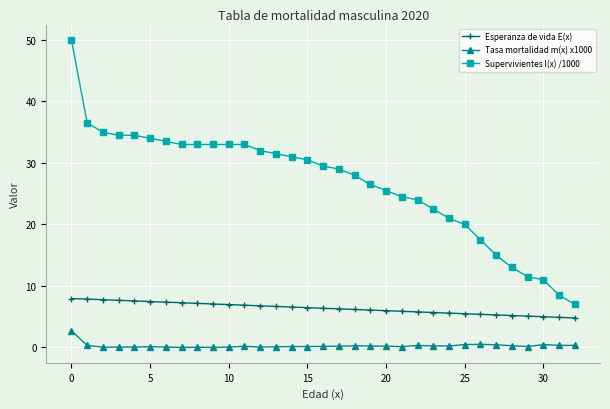

List the series in order of their overall mean, highest first.

Supervivientes l(x) /1000, Esperanza de vida E(x), Tasa mortalidad m(x) x1000